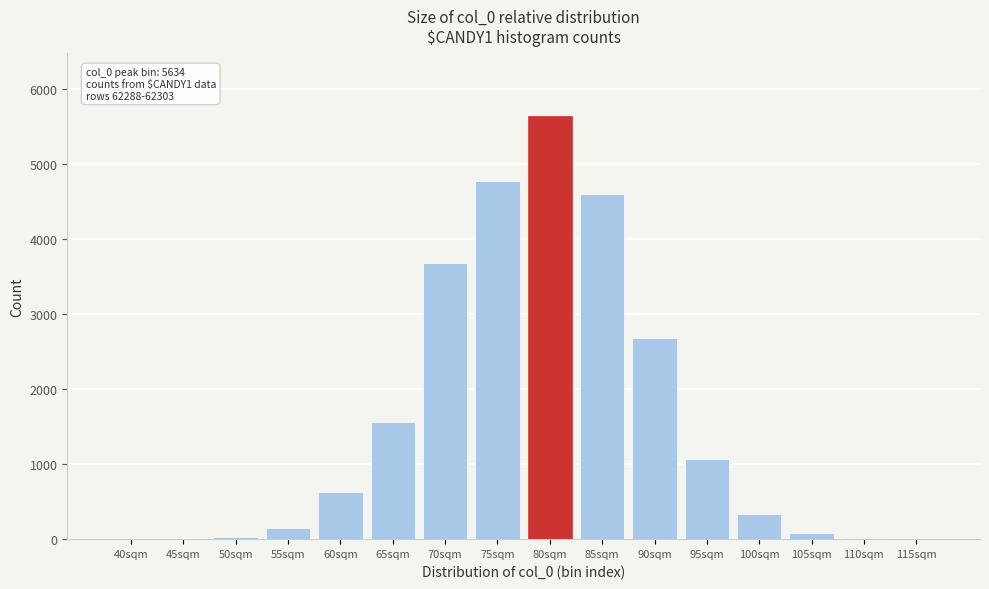

At which label is the value closest to 2818?

90sqm